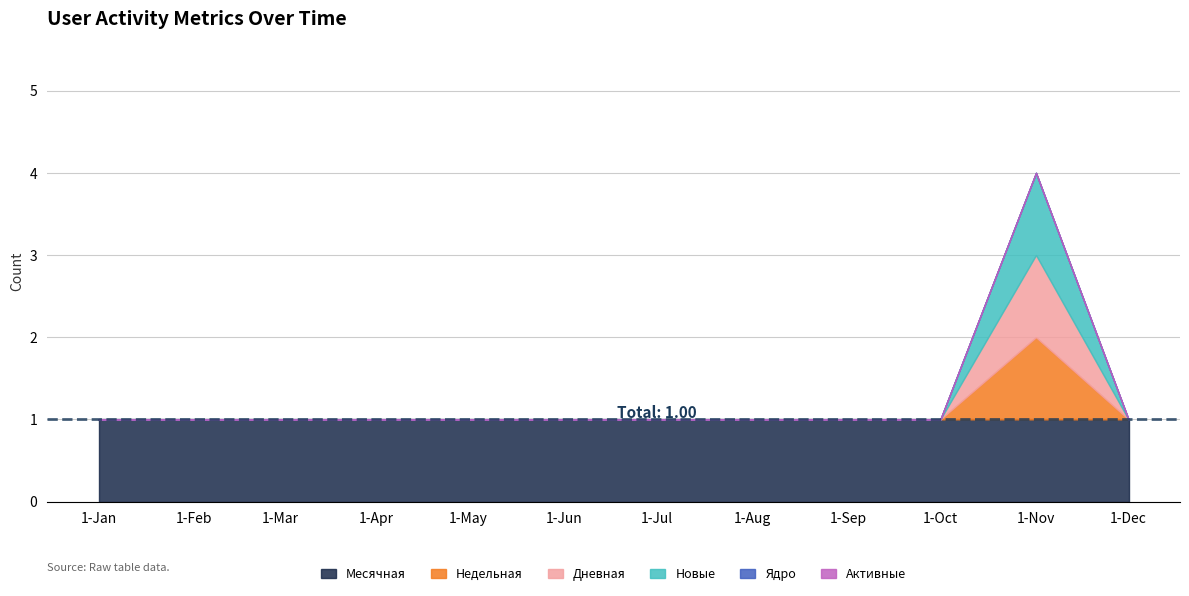

Does the chart have visible grid lines?

Yes